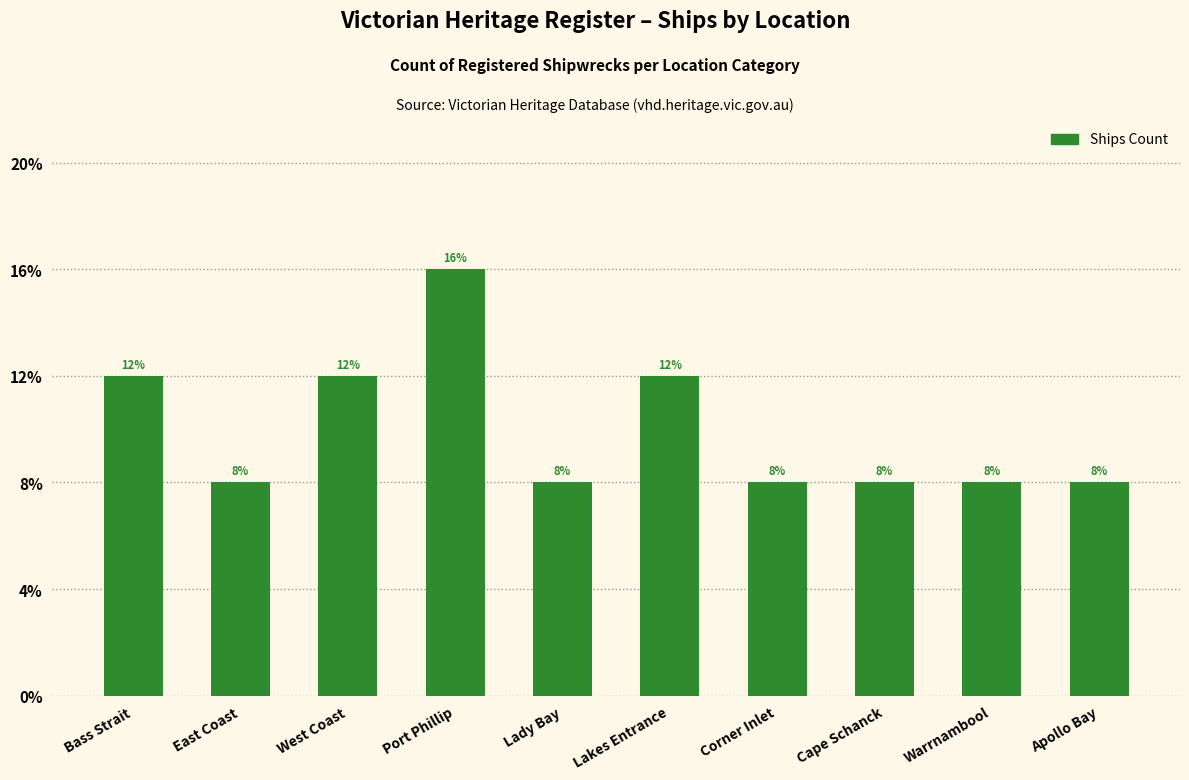

Approximately how many times larger is the value at West Coast compared to Corner Inlet?

1.5